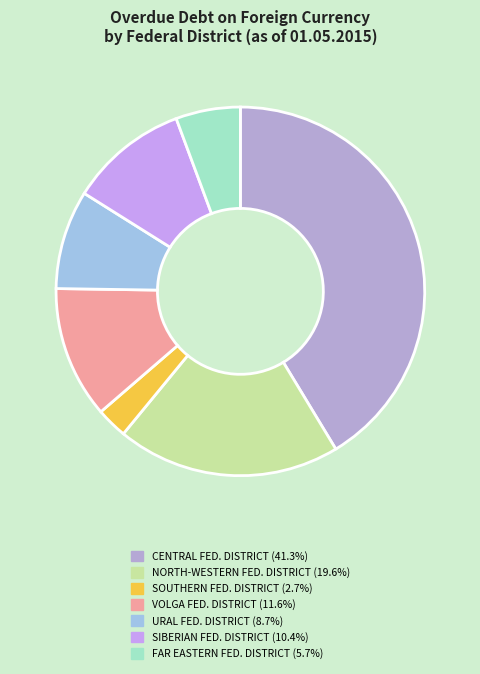

Count the number of slices in the pie.

7